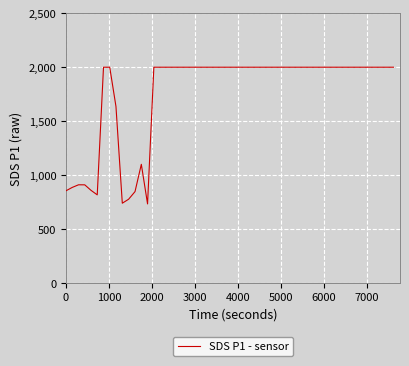

What is the difference between the maximum and minimum values?

1267.0